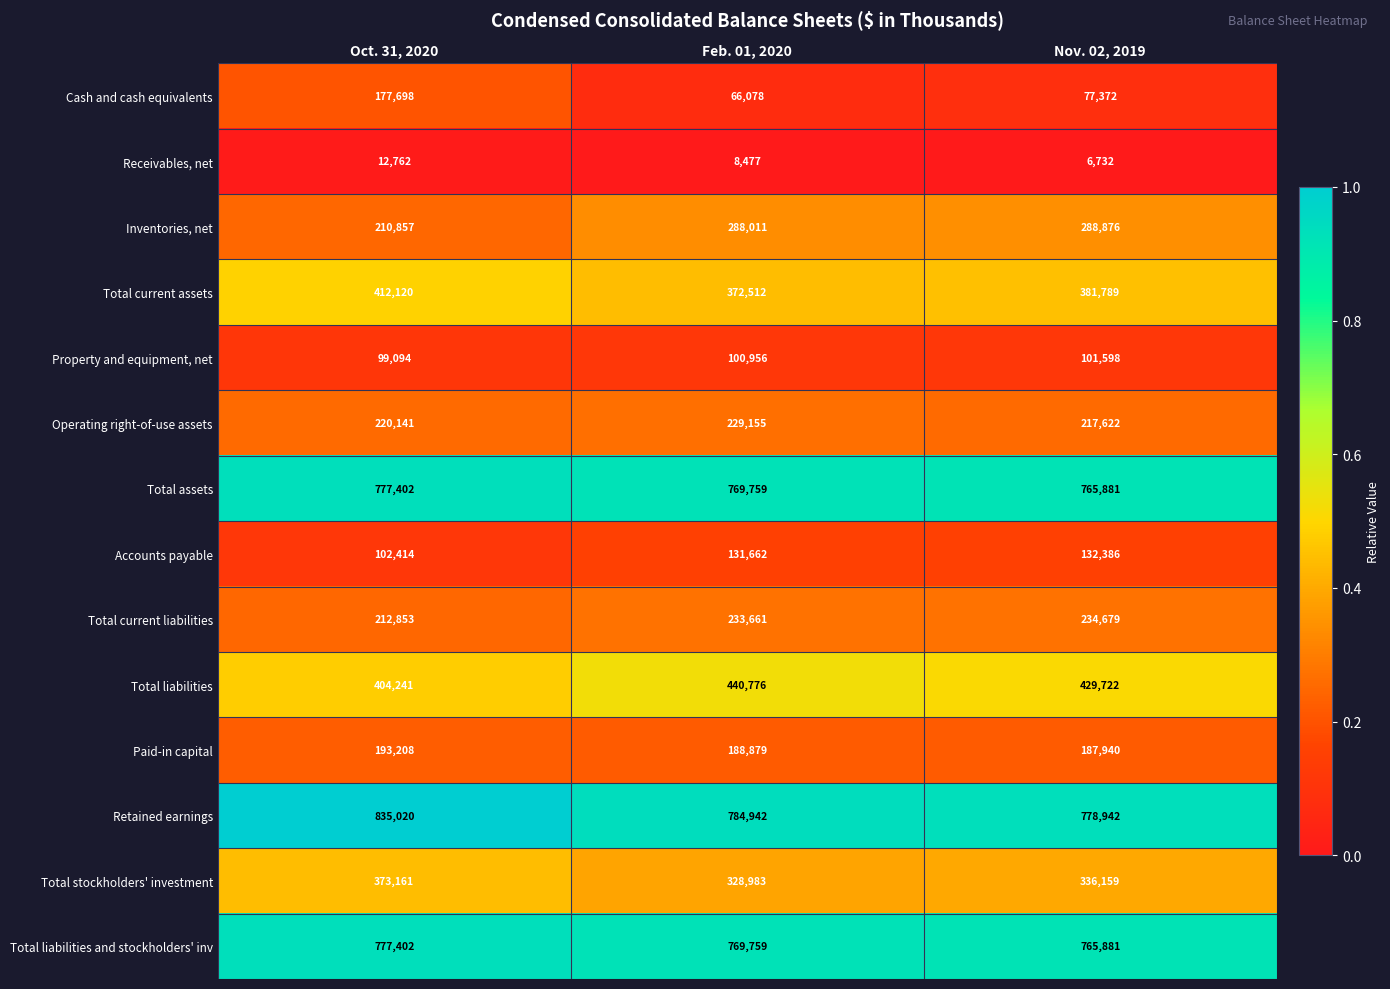

At which category is the sum across all series the highest?

Oct. 31, 2020